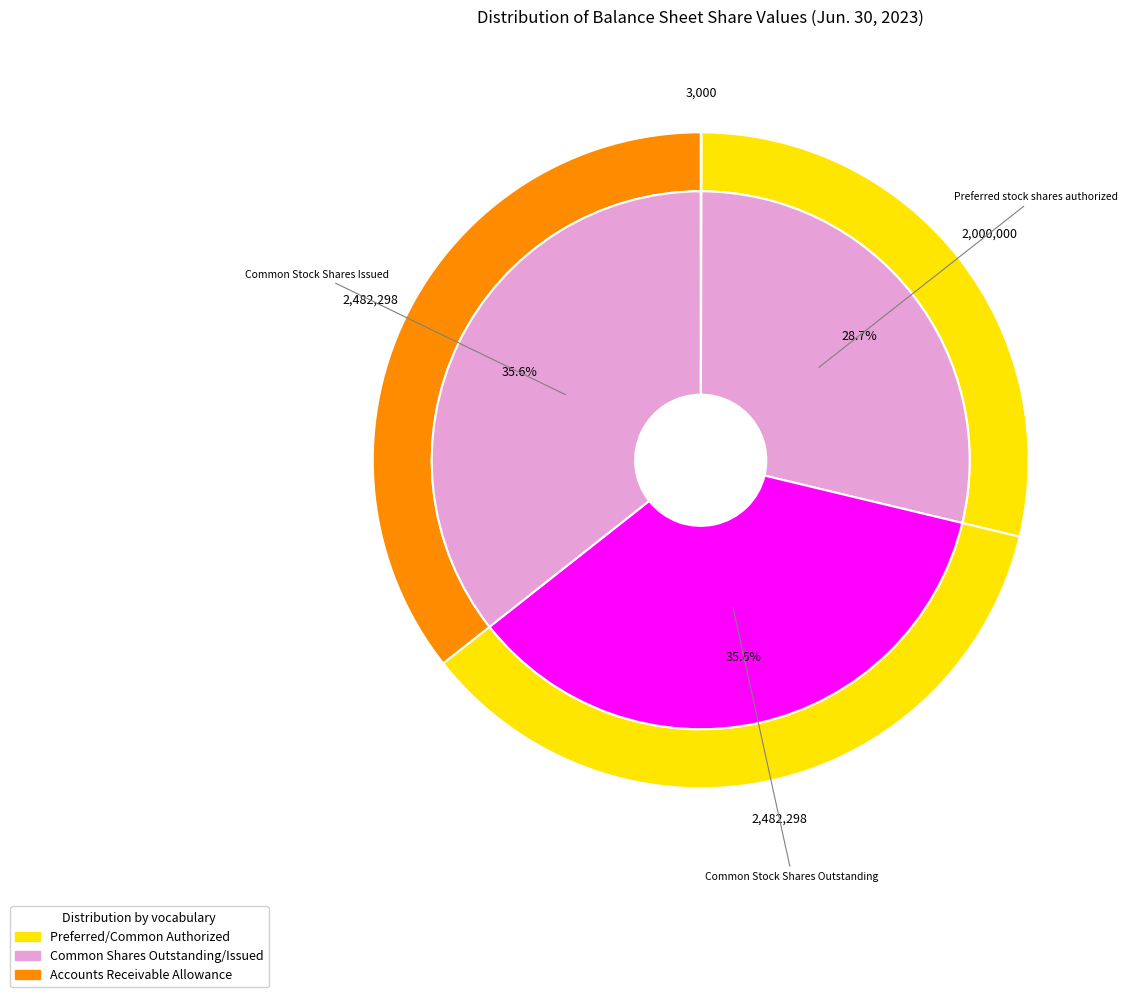

What is the ratio of the value at Common Stock Shares Outstanding to the value at Preferred stock shares authorized?

1.2